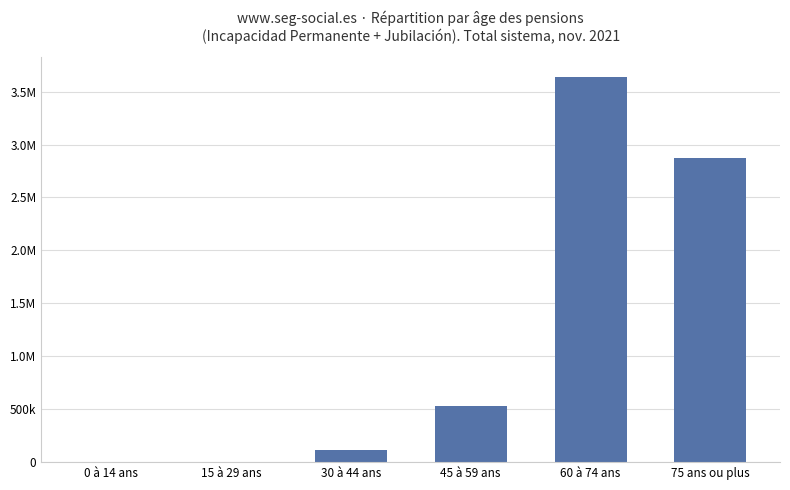

What is the label of the 5th bar from the left?

60 à 74 ans